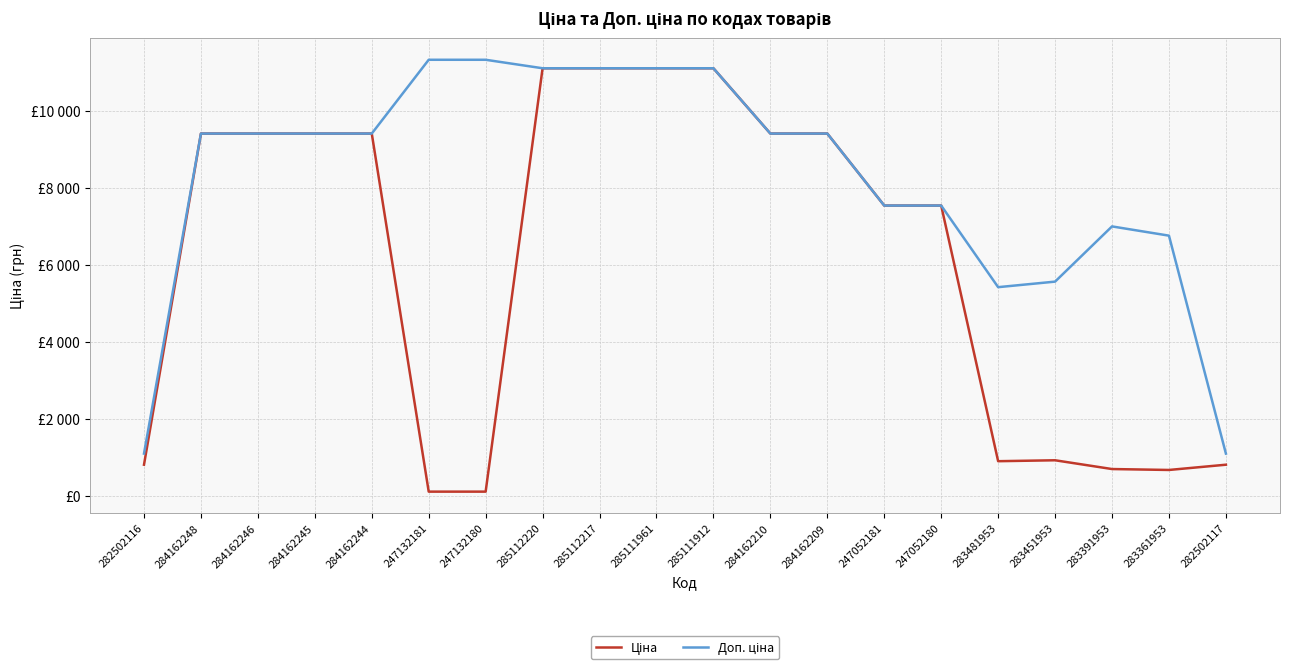

What position from the right is 285111961?

11